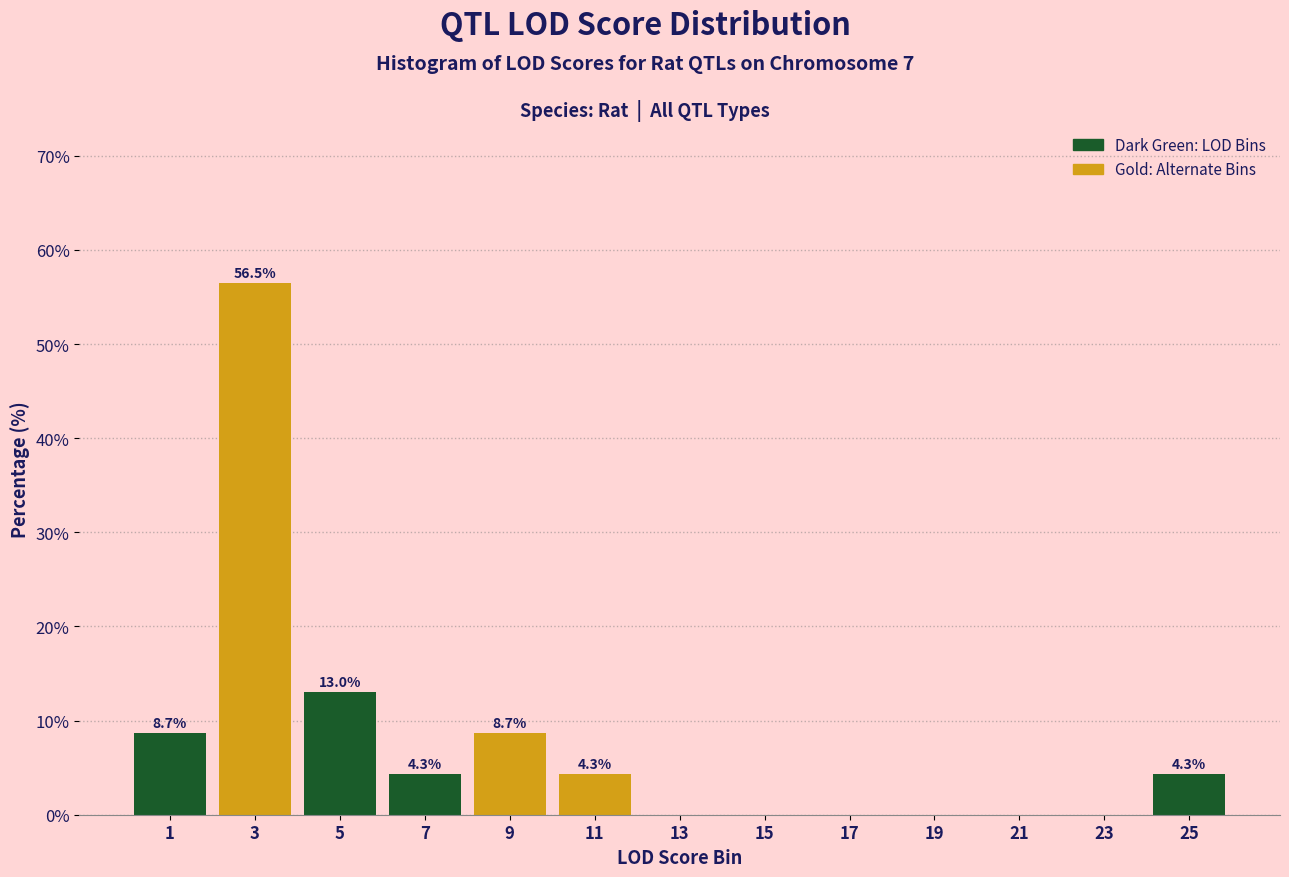

Over which range of the x-axis is the bar tallest?

2 to 4